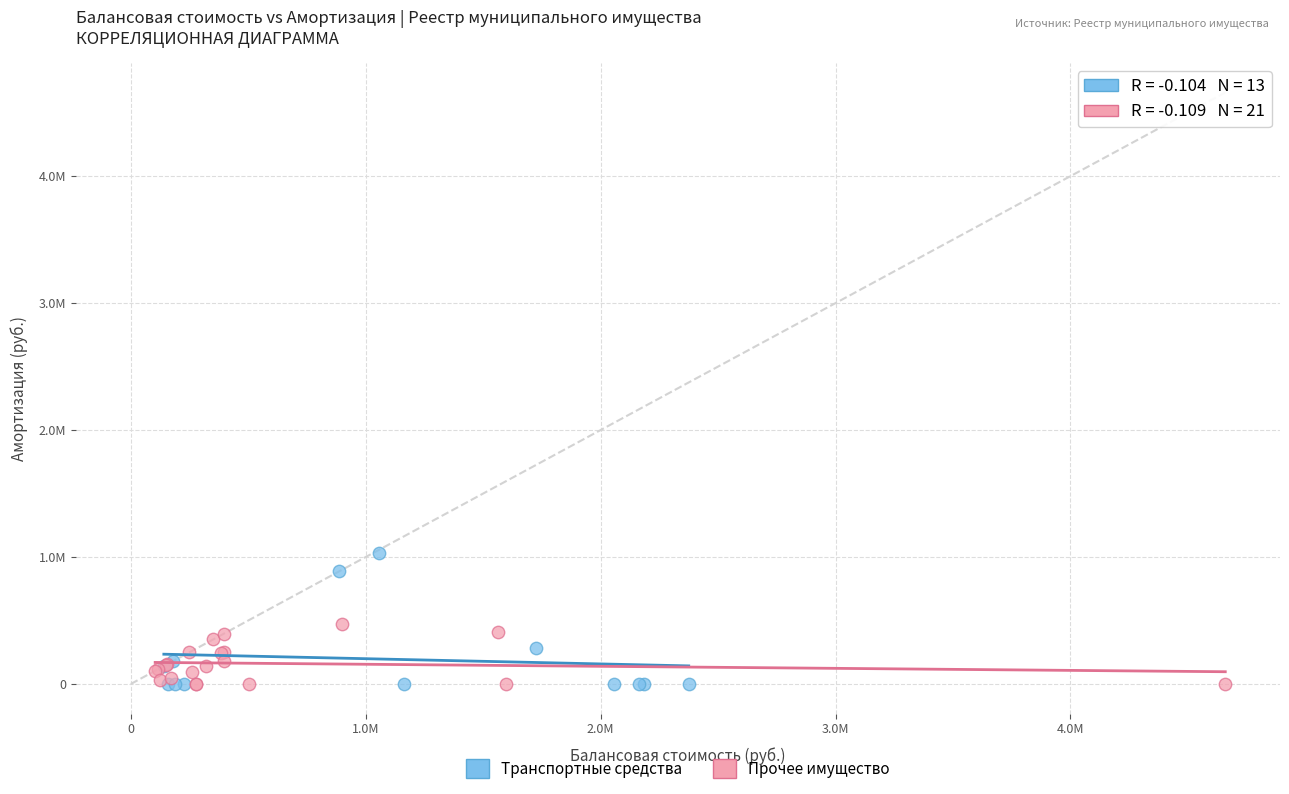

Which series has the largest Y range (max minus min)?

Транспортные средства